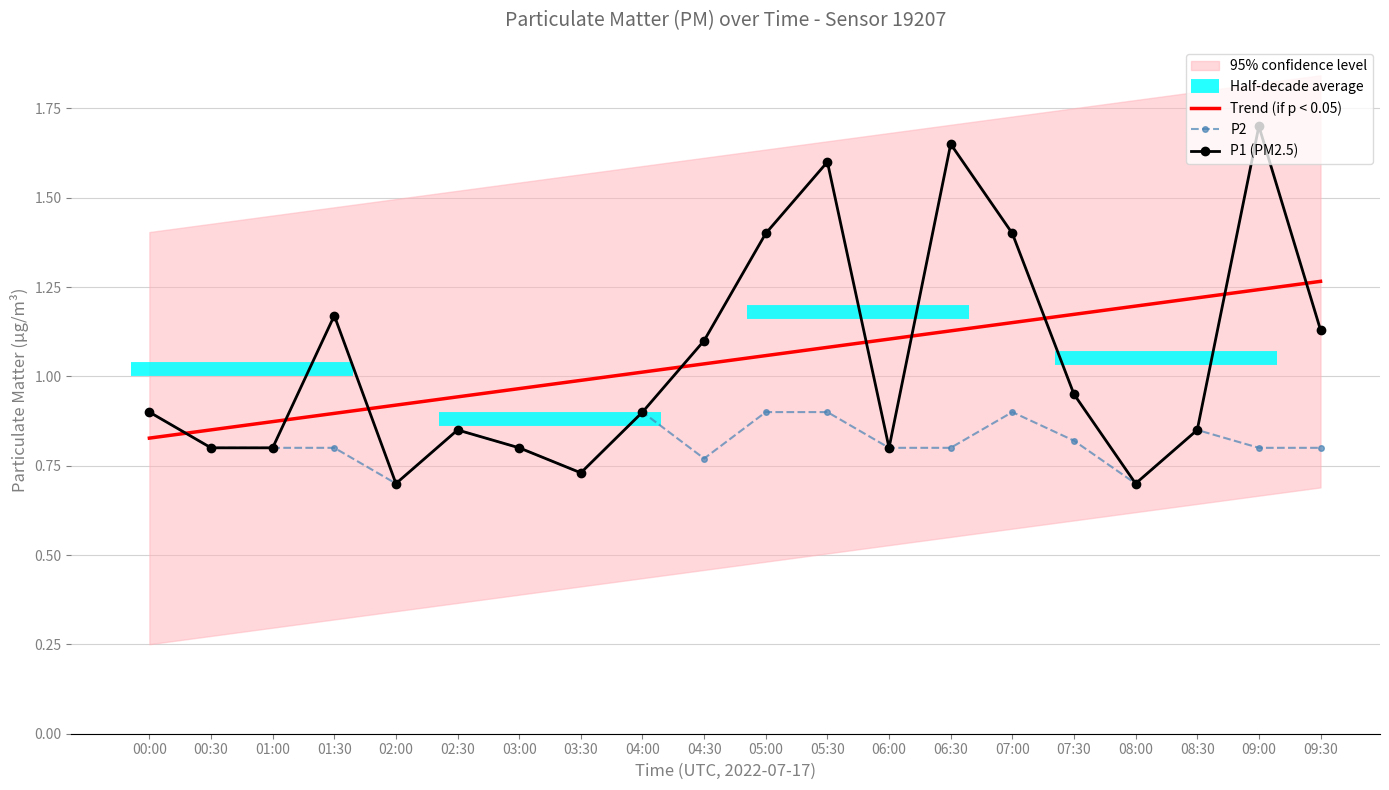

True or false: P2 and P1 (PM2.5) intersect in this chart.

False